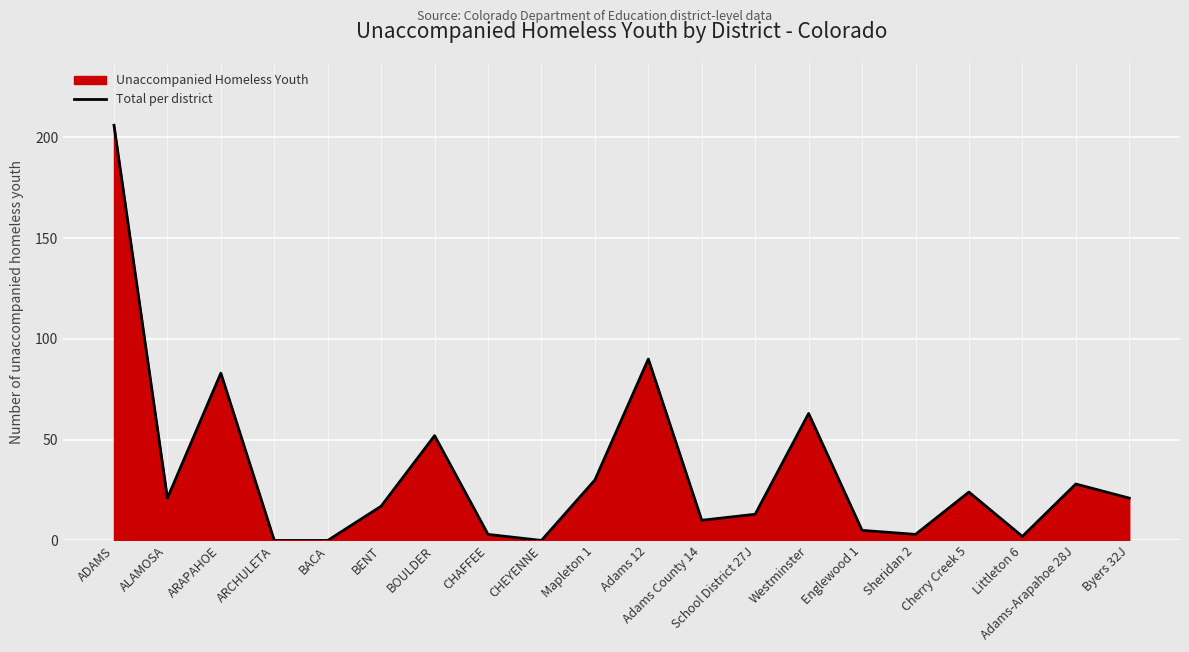

Reading left to right, what are all the values shown in this chart?

ADAMS=206	ALAMOSA=21	ARAPAHOE=83	ARCHULETA=0	BACA=0	BENT=17	BOULDER=52	CHAFFEE=3	CHEYENNE=0	Mapleton 1=30	Adams 12=90	Adams County 14=10	School District 27J=13	Westminster=63	Englewood 1=5	Sheridan 2=3	Cherry Creek 5=24	Littleton 6=2	Adams-Arapahoe 28J=28	Byers 32J=21